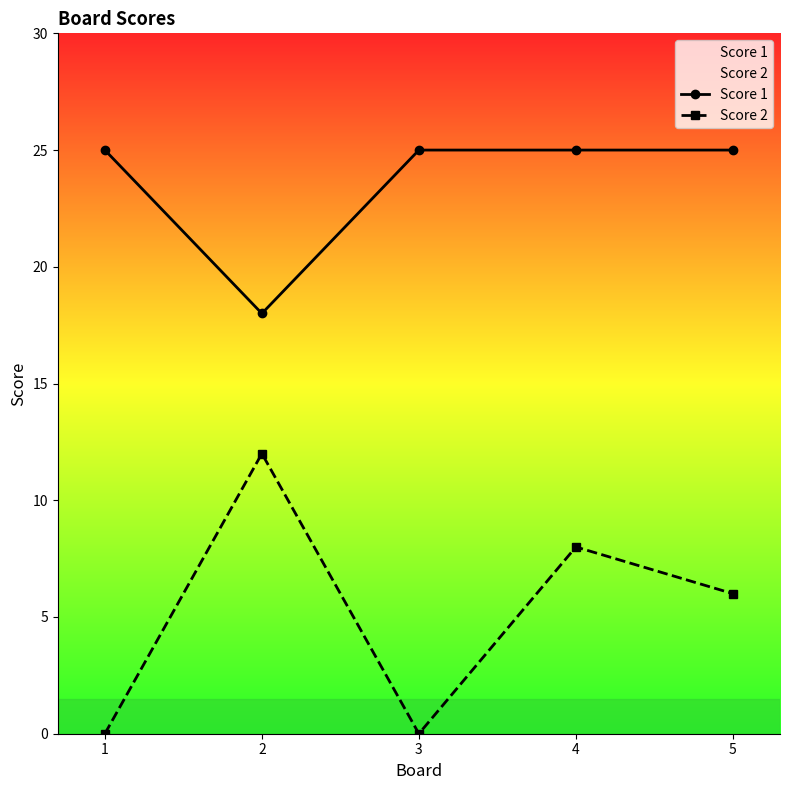

At which label does Score 2 first exceed 6?

2